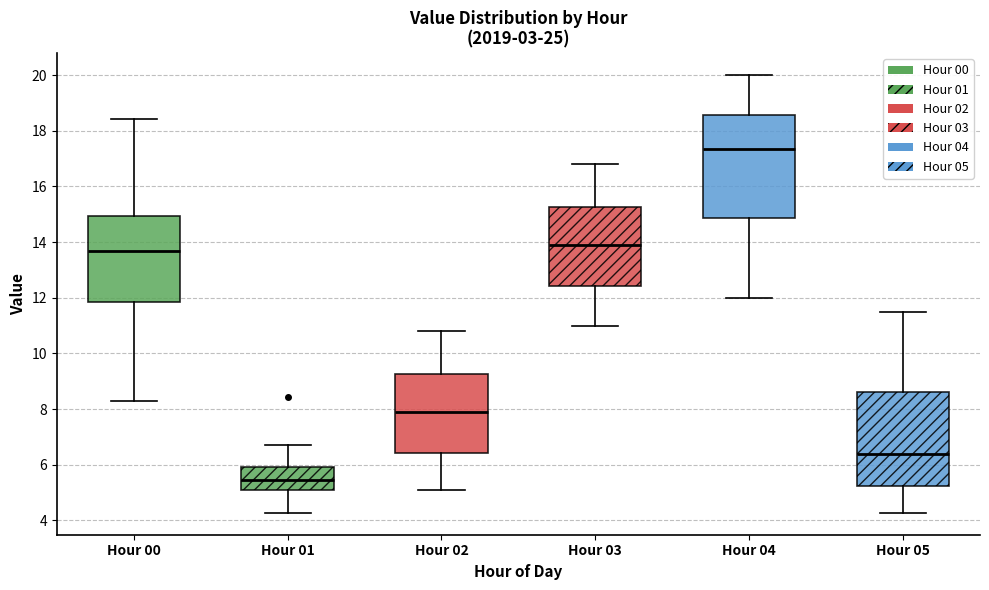

Reading left to right, read every box against the y-axis: the position of its median line, the range the box covers, and the ends of its whiskers. The values are not printed on the chart, so give them approximately, as read against the axis.

Hour 00: median 13.6, box 11.8 to 15.0, whiskers 8.4 to 18.4
Hour 01: median 5.4, box 5.0 to 6.0, whiskers 4.2 to 6.8
Hour 02: median 8.0, box 6.4 to 9.2, whiskers 5.2 to 10.8
Hour 03: median 14.0, box 12.4 to 15.2, whiskers 11.0 to 16.8
Hour 04: median 17.4, box 14.8 to 18.6, whiskers 12.0 to 20.0
Hour 05: median 6.4, box 5.2 to 8.6, whiskers 4.2 to 11.6